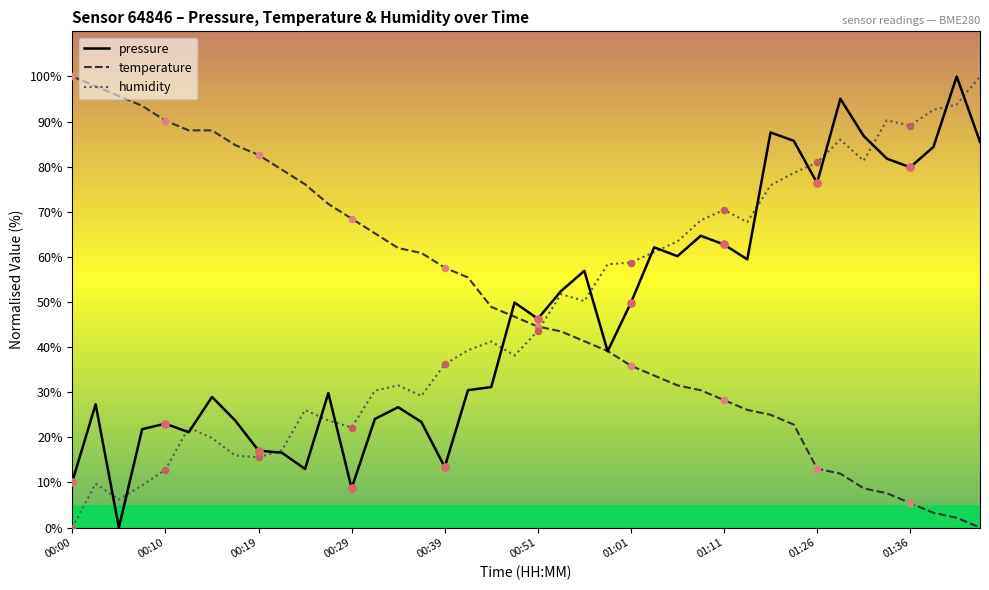

At how many categories does at least one series exceed 17?

40